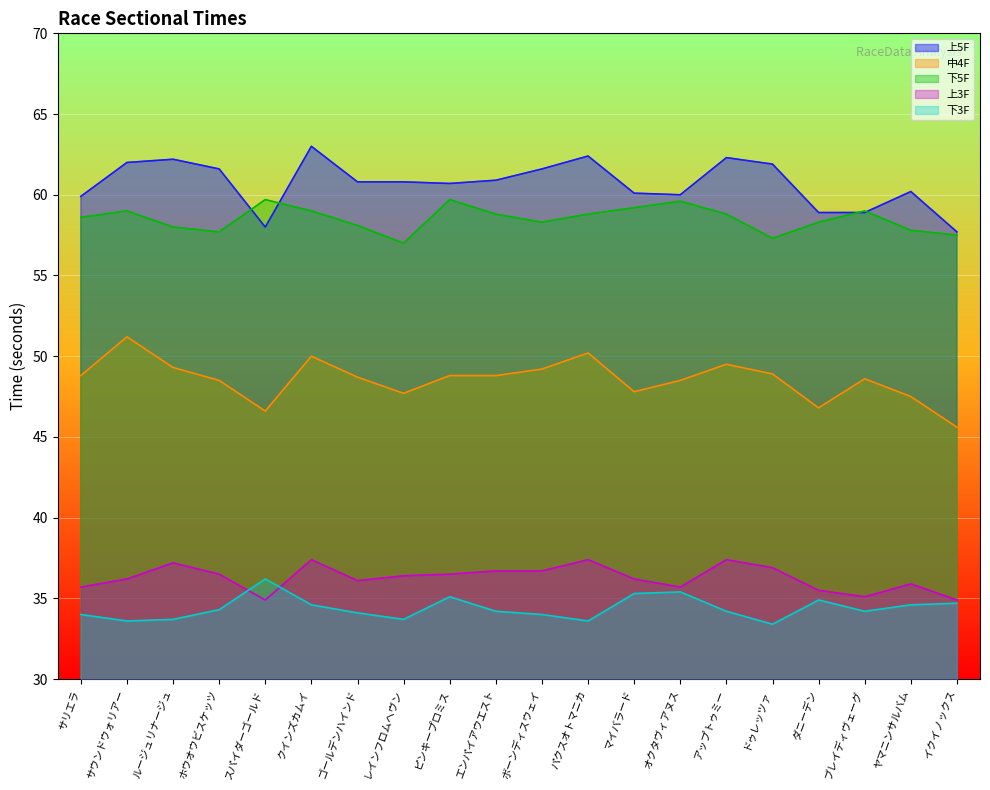

How many values in the 中4F series exceed 48?

14